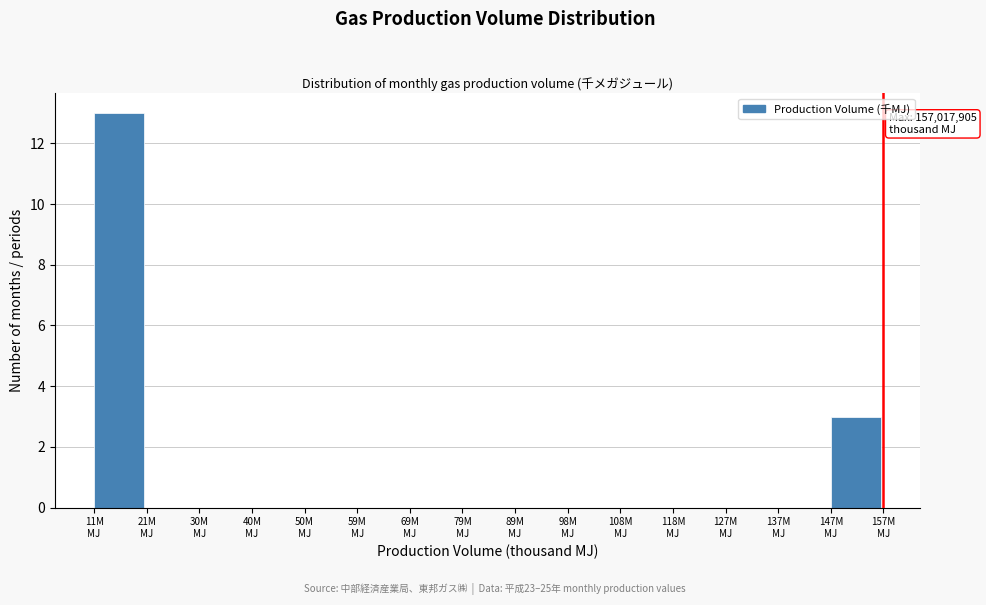

What is the maximum value shown in the chart?

13